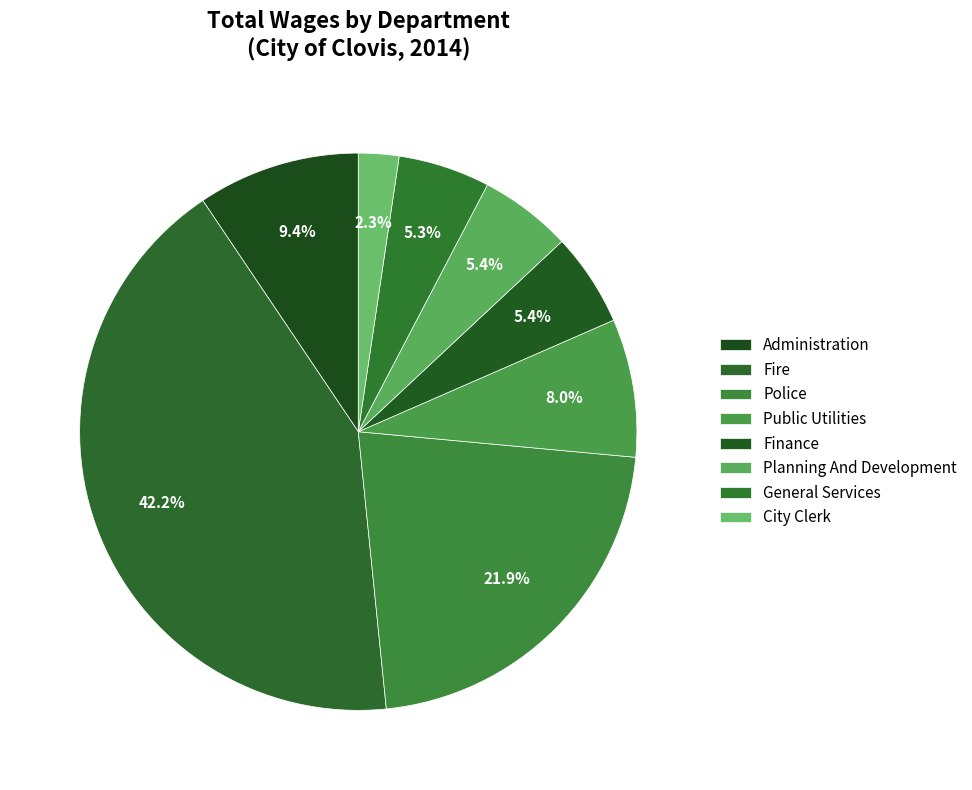

How many slices are in this pie chart?

8